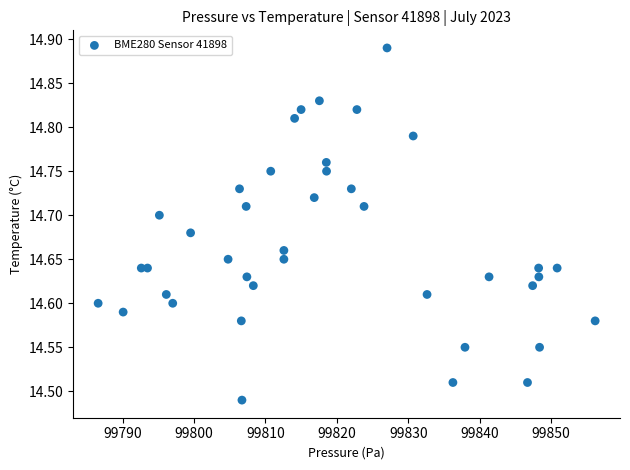

What is the range of Y values (max minus min)?

0.4